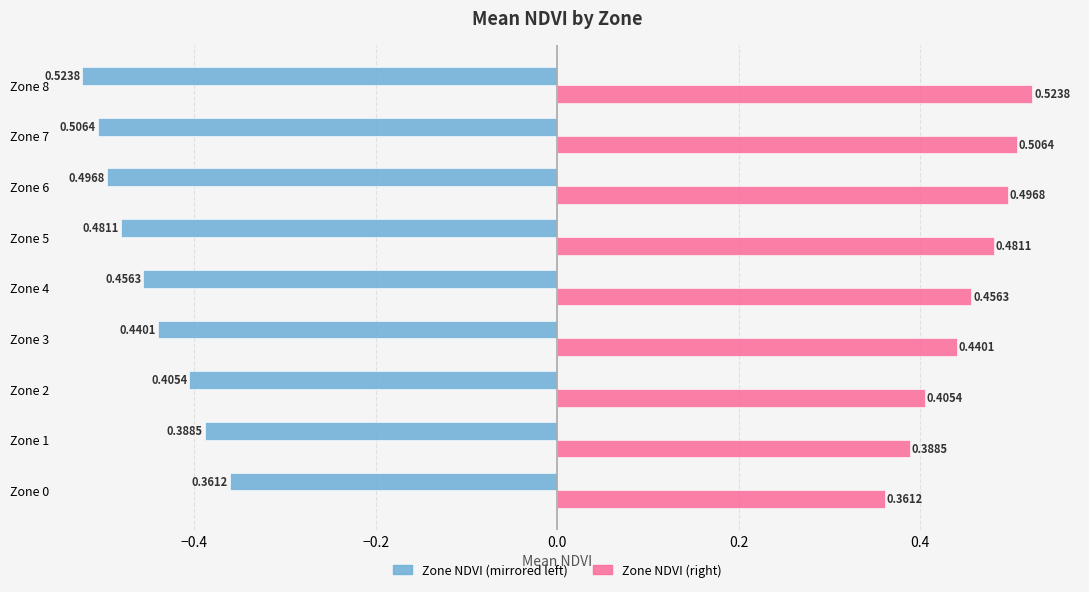

What is the spread (max minus min) of values at Zone 3?

0.9